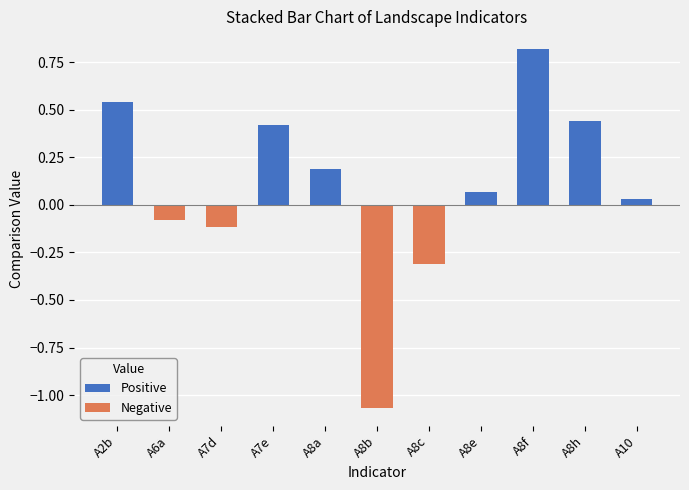

Reading right to left, what are all the values shown in this chart?

Positive: 0.0	0.4	0.8	0.1	0.0	0.0	0.2	0.4	0.0	0.0	0.5
Negative: 0.0	0.0	0.0	0.0	-0.3	-1.1	0.0	0.0	-0.1	-0.1	0.0